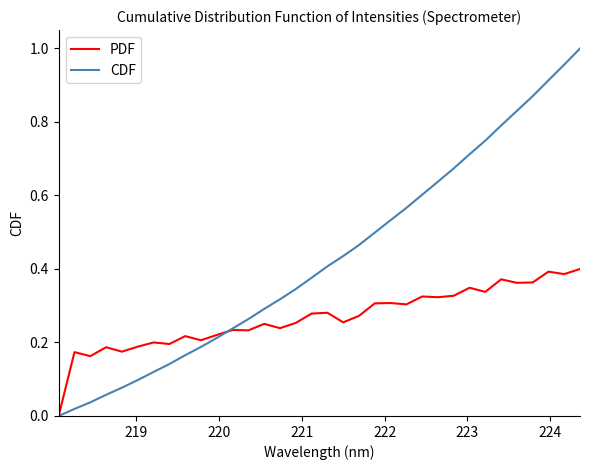

Rank the series by their maximum value, from lowest to highest.

PDF, CDF